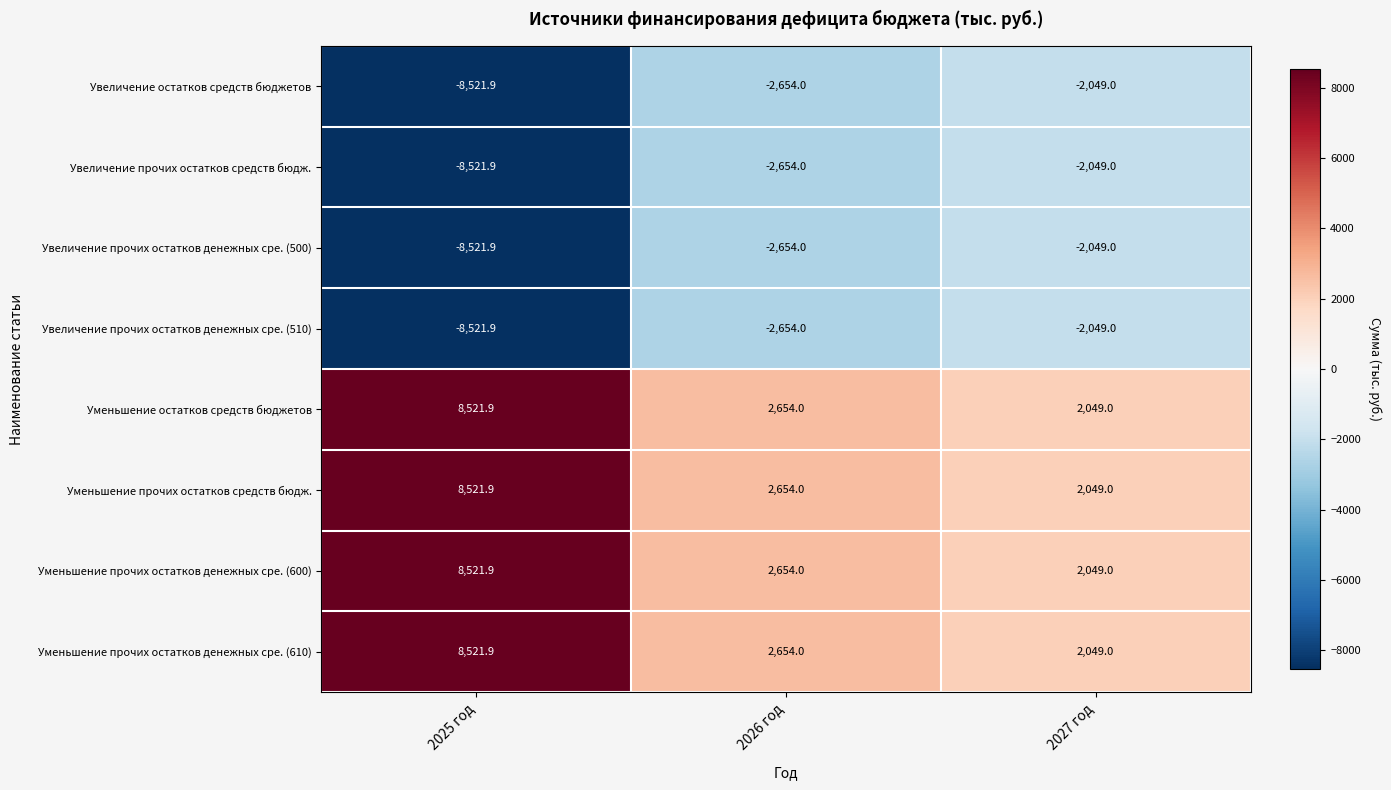

What is the difference between the maximum and minimum values in the Уменьшение прочих остатков средств бюдж. series?

6472.9